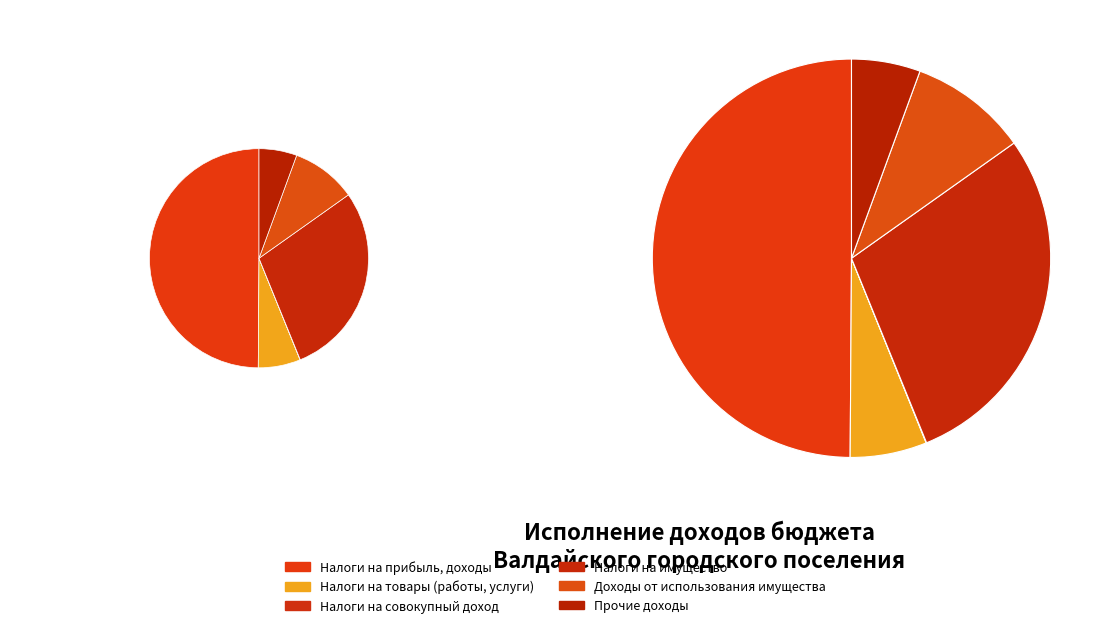

Count the number of slices in the pie.

6